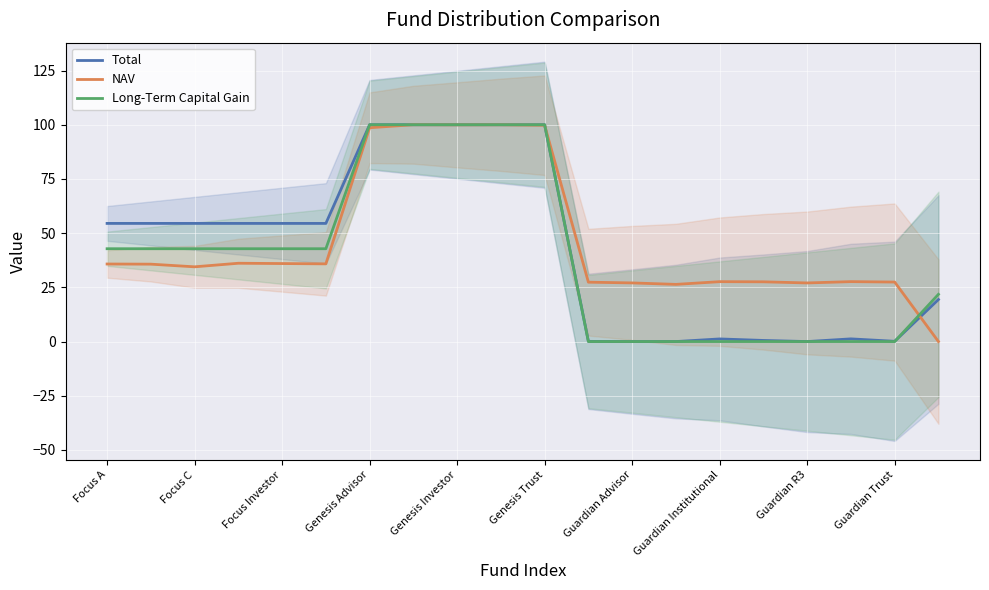

True or false: Total has more than 0 interior local peaks.

True